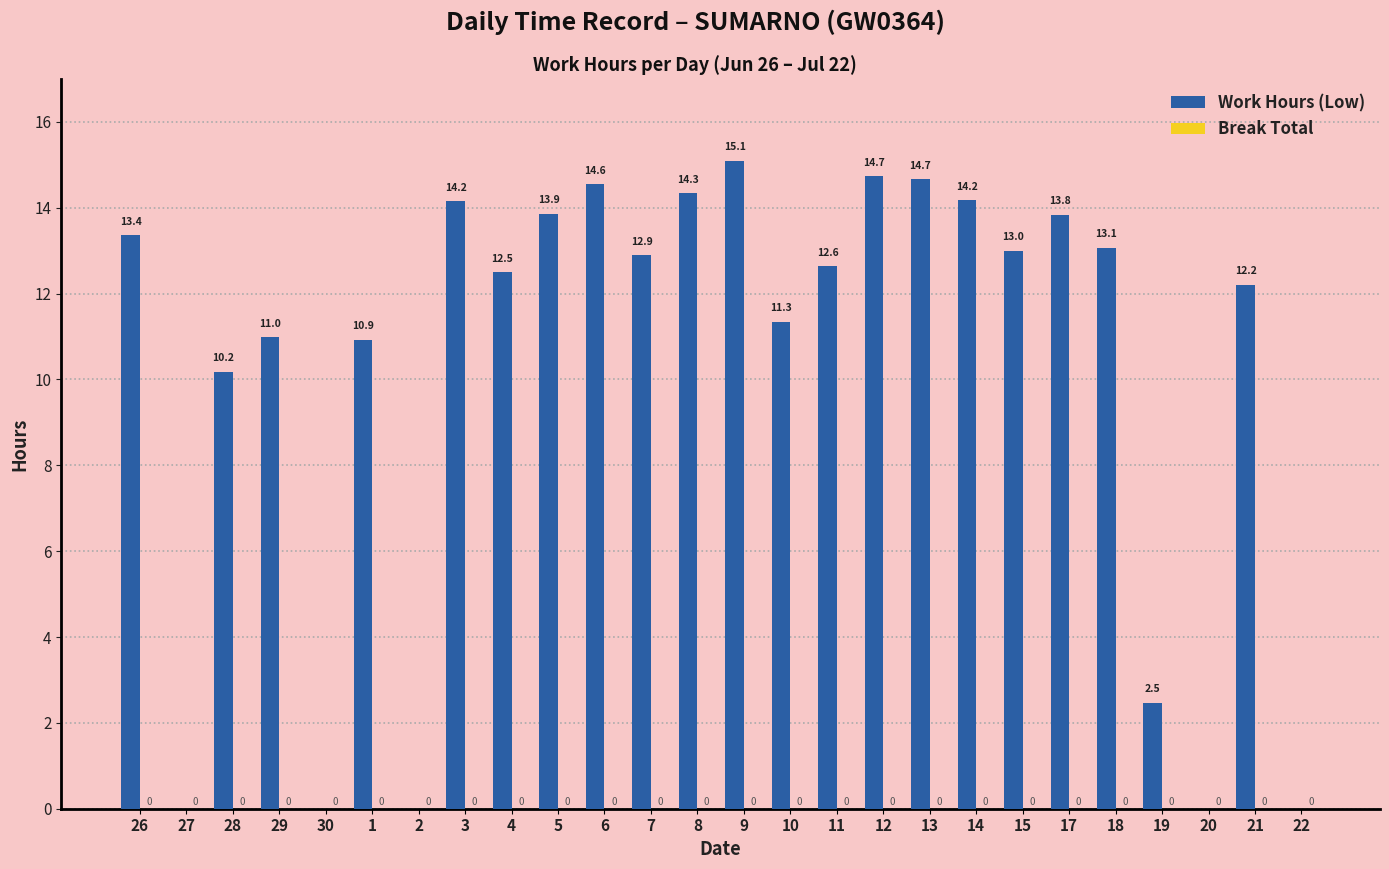

At which label is the value closest to 7?

28